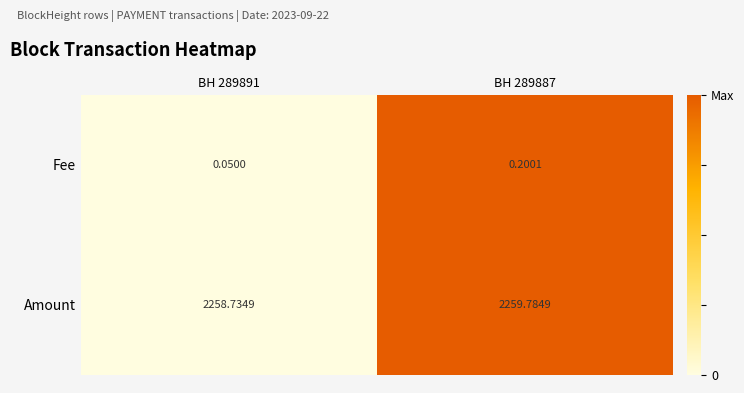

How many series are shown in this chart?

2